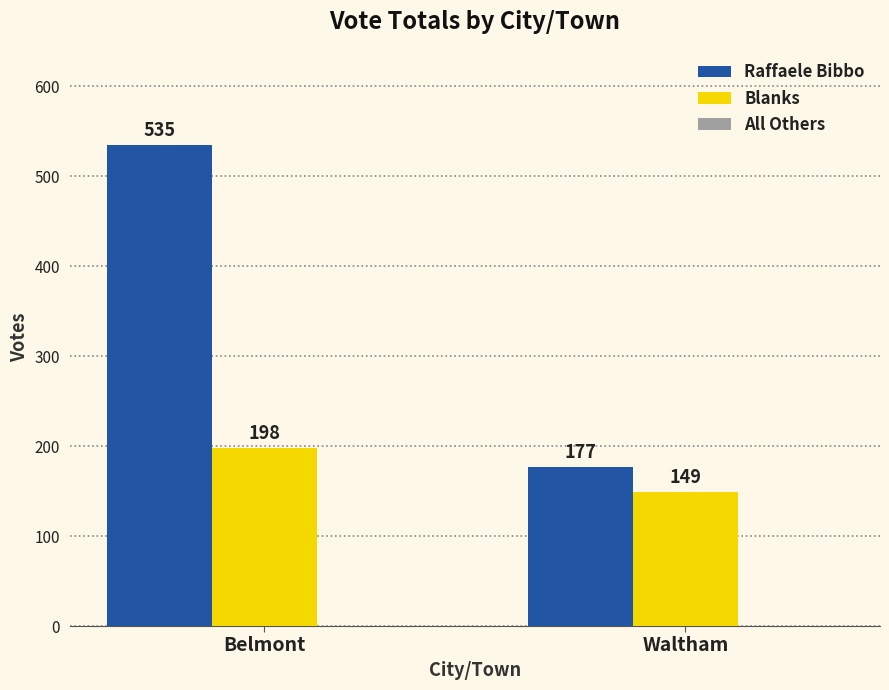

List the series in order of their overall mean, highest first.

Raffaele Bibbo, Blanks